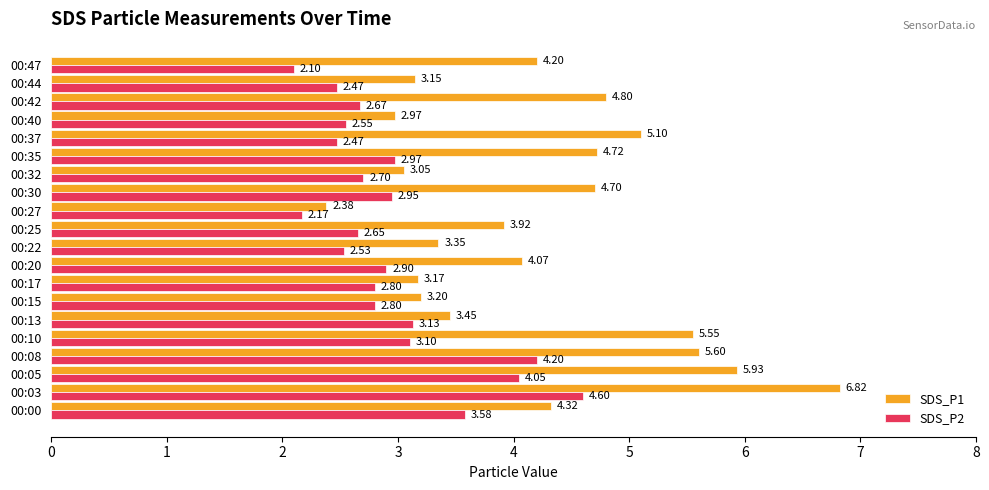

At how many categories does at least one series exceed 5?

5